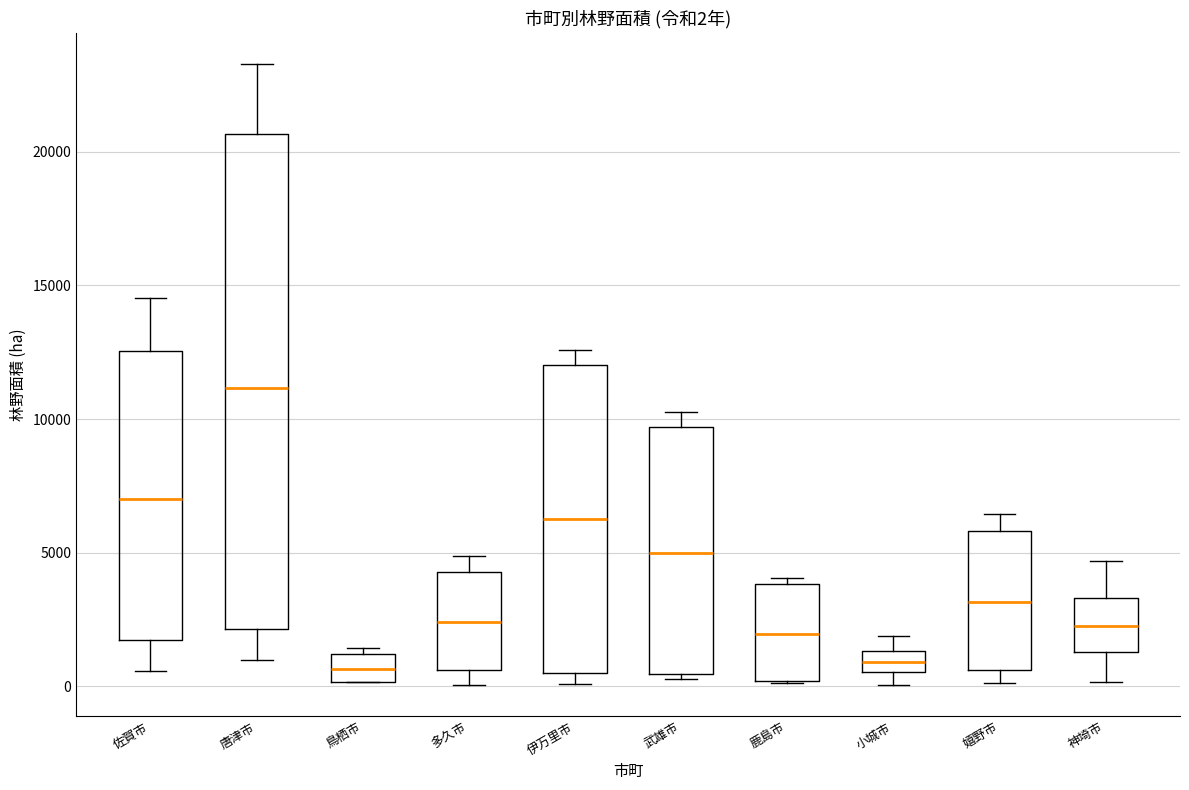

Comparing the boxes themselves (not the whiskers), which one is the tallest?

唐津市